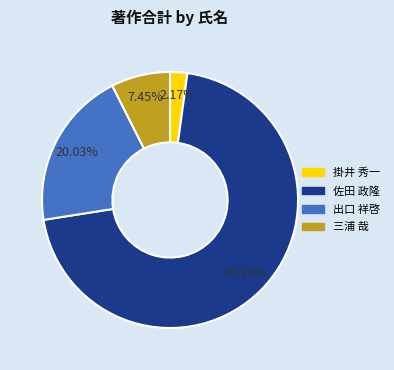

What is the largest slice in the pie chart?

佐田 政隆